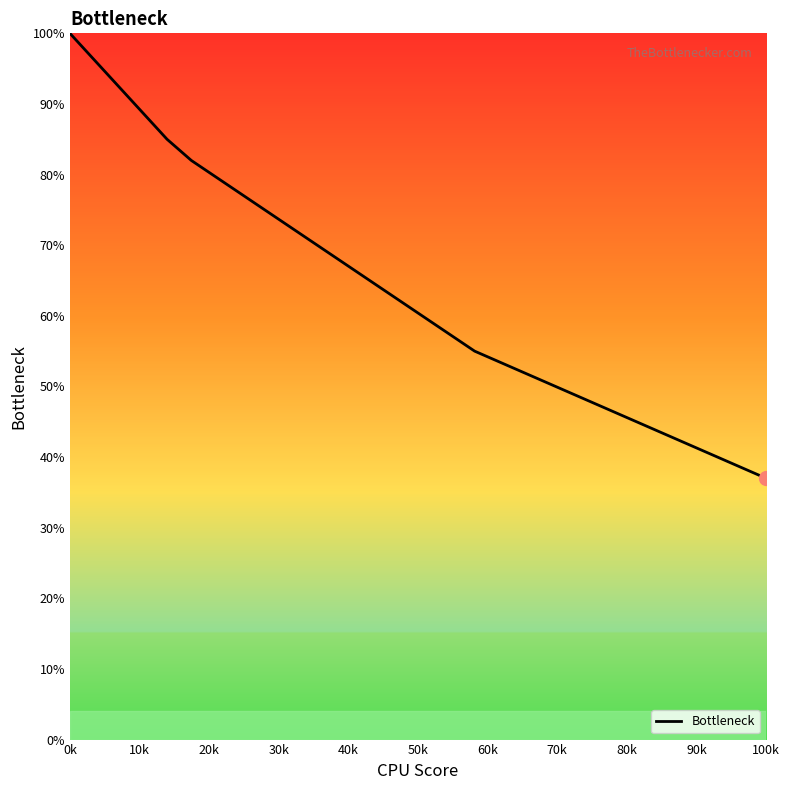

What is the minimum value shown in the chart?

37